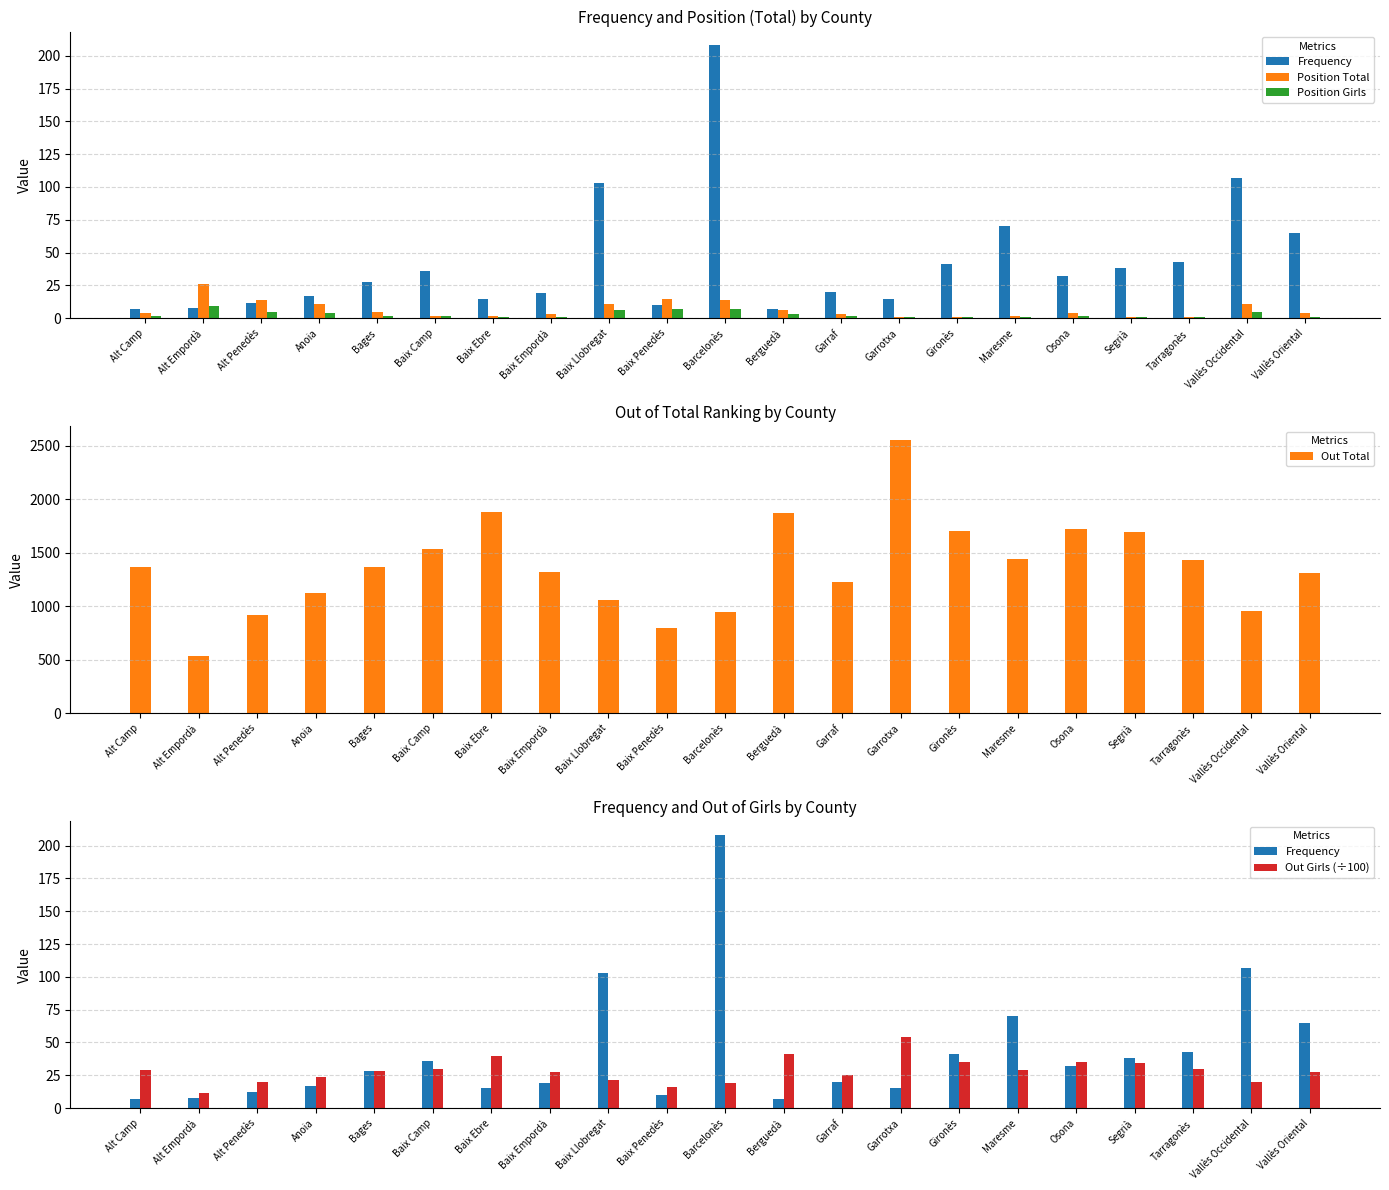

How many data points in Position Total are above 4?

9